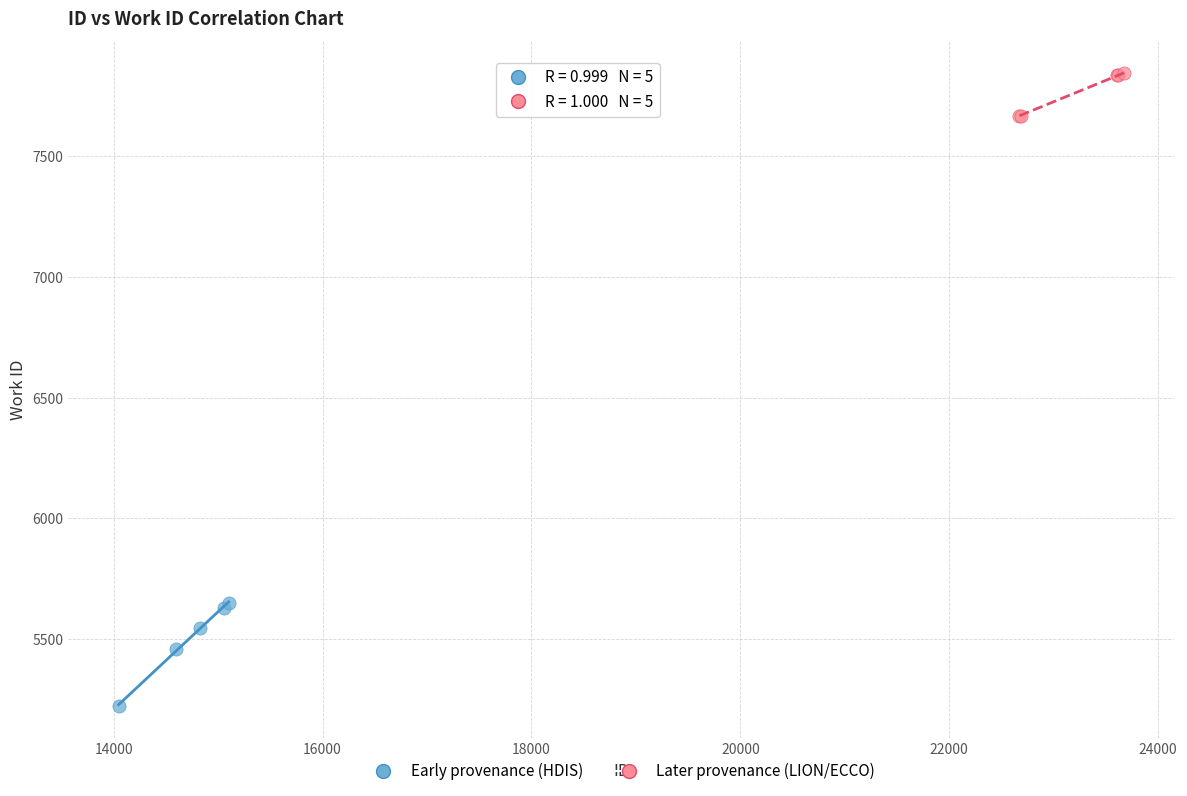

What are all the series names shown in the legend?

Early provenance (HDIS), Later provenance (LION/ECCO)